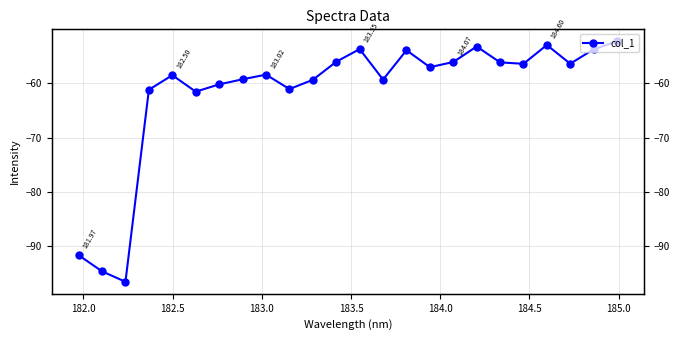

What is the average value?

-61.6